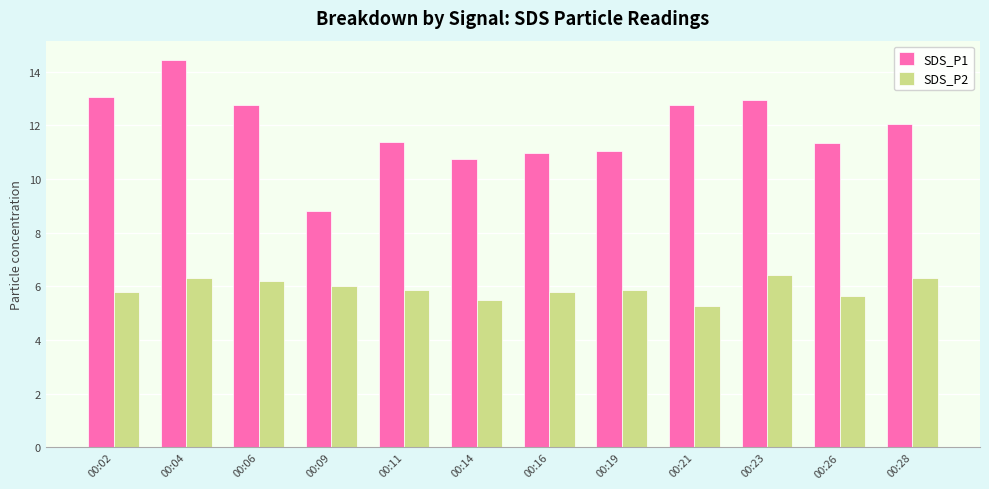

Does the chart contain any negative values?

No